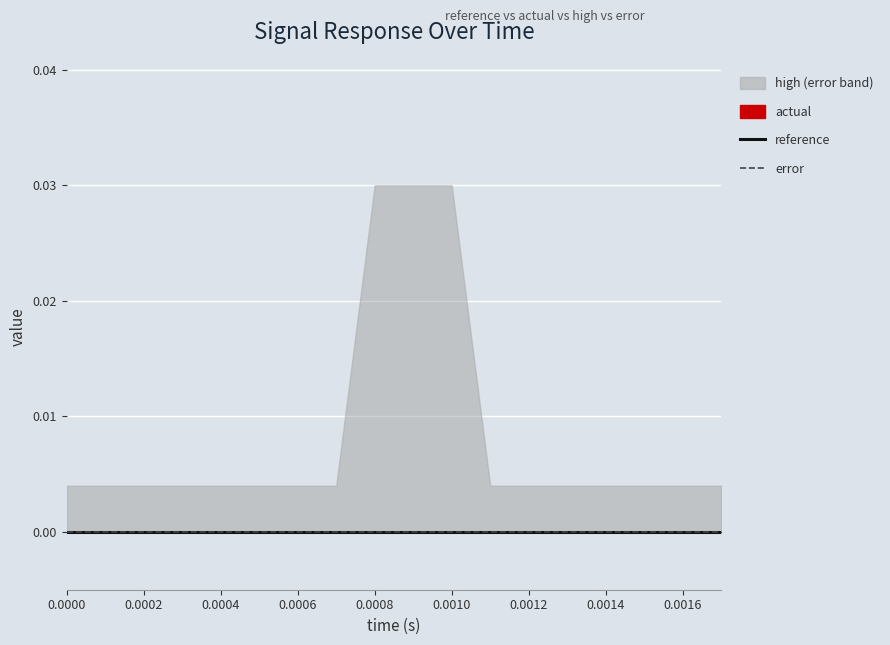

List the series in order of their peak value, highest first.

high, actual, error, reference